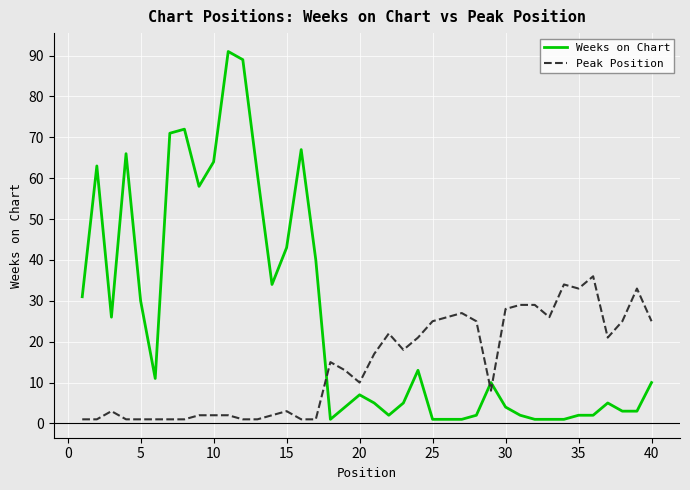

True or false: Weeks on Chart and Peak Position cross at least once.

True